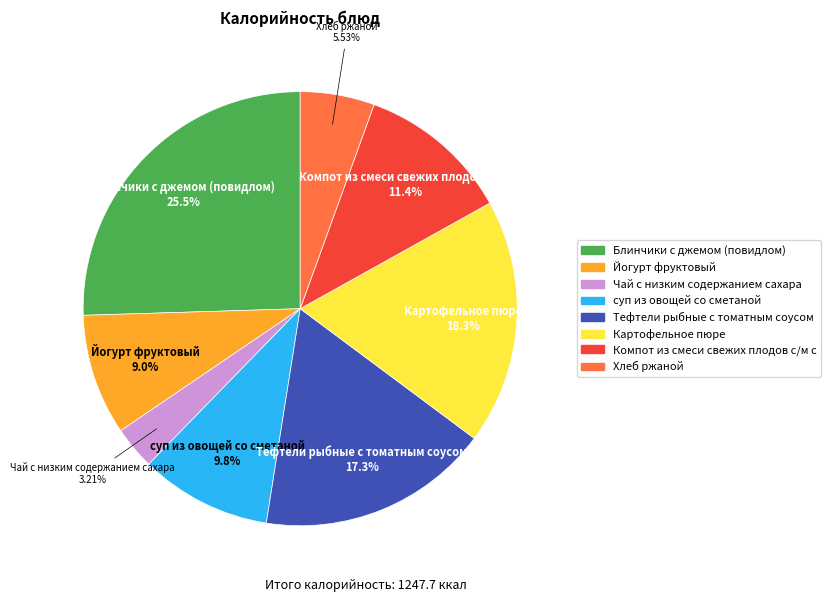

Is the sum of суп из овощей со сметаной and Тефтели рыбные с томатным соусом greater than half?

No